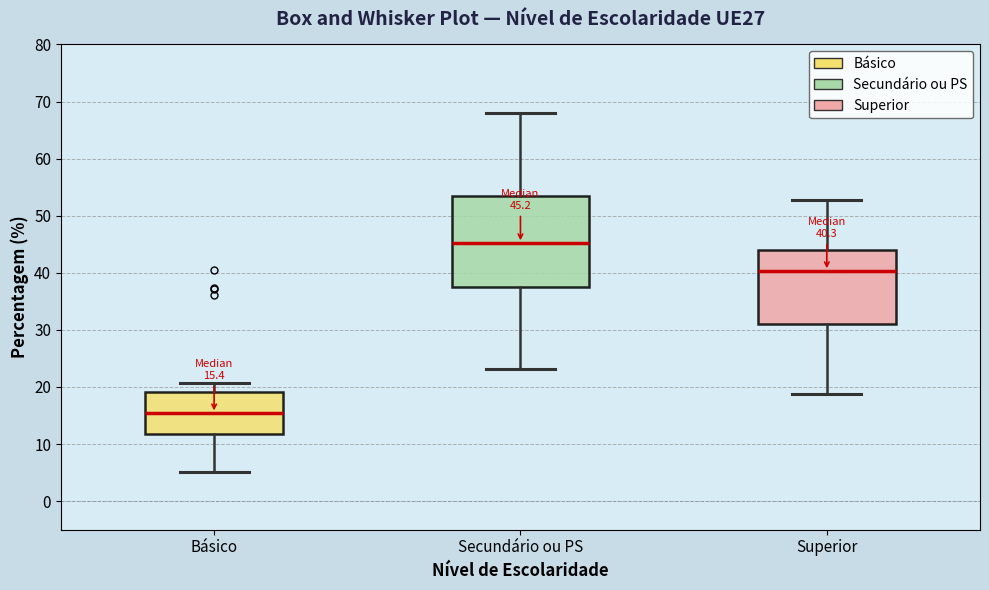

Comparing the boxes themselves (not the whiskers), which one is the tallest?

Secundário ou PS